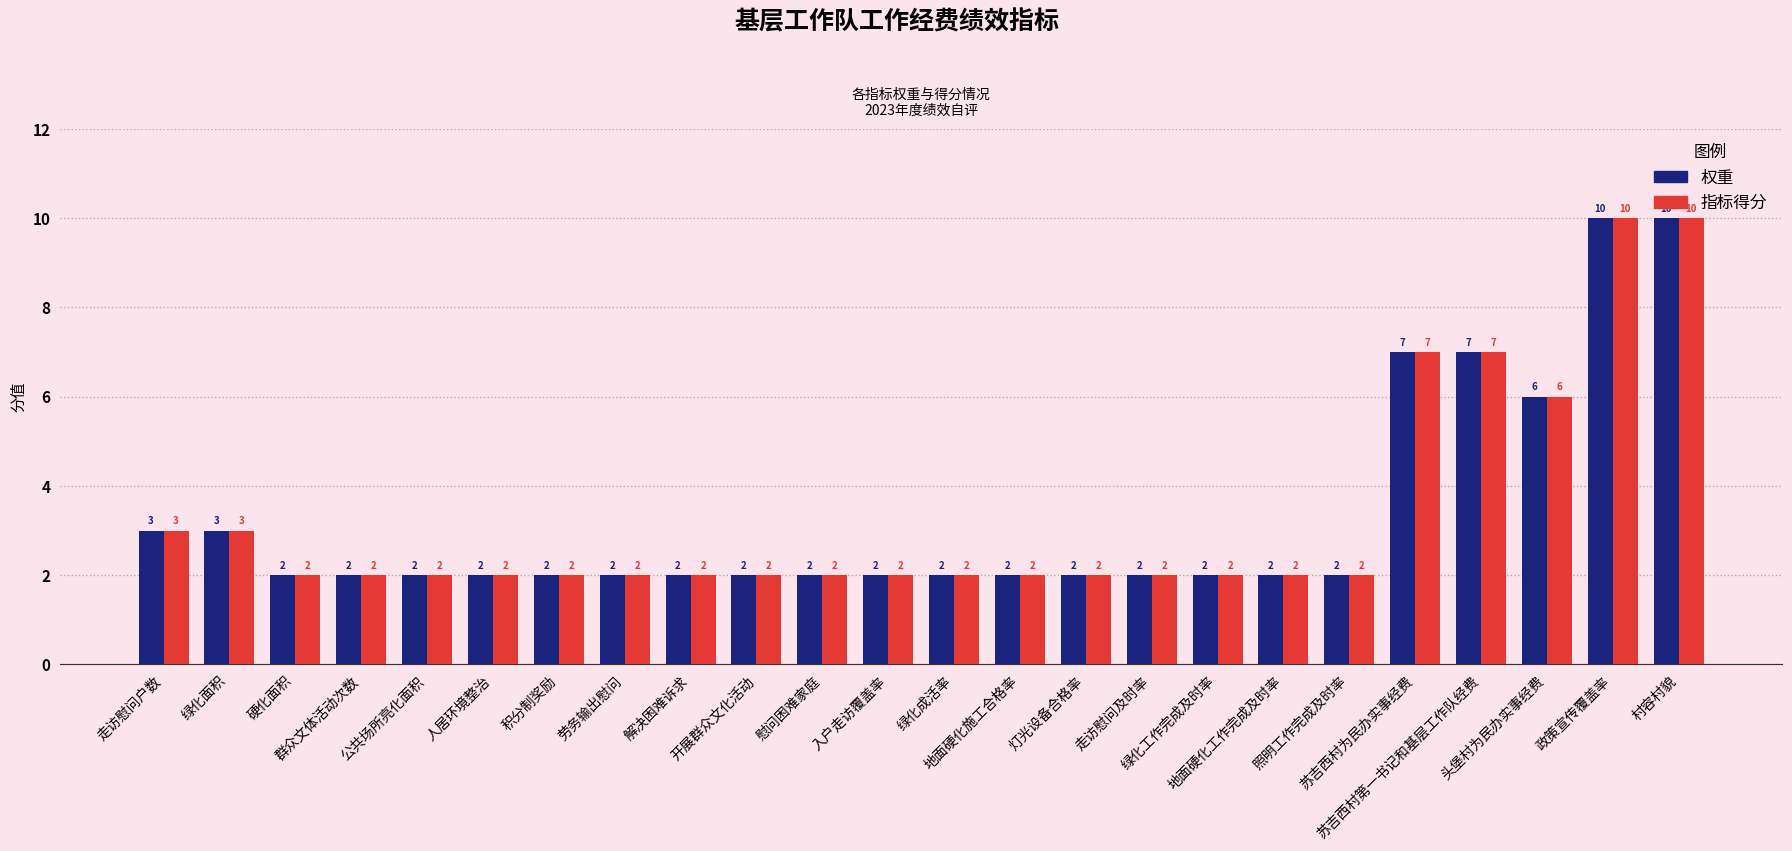

Count the 指标得分 values in the range 2 to 3.

19